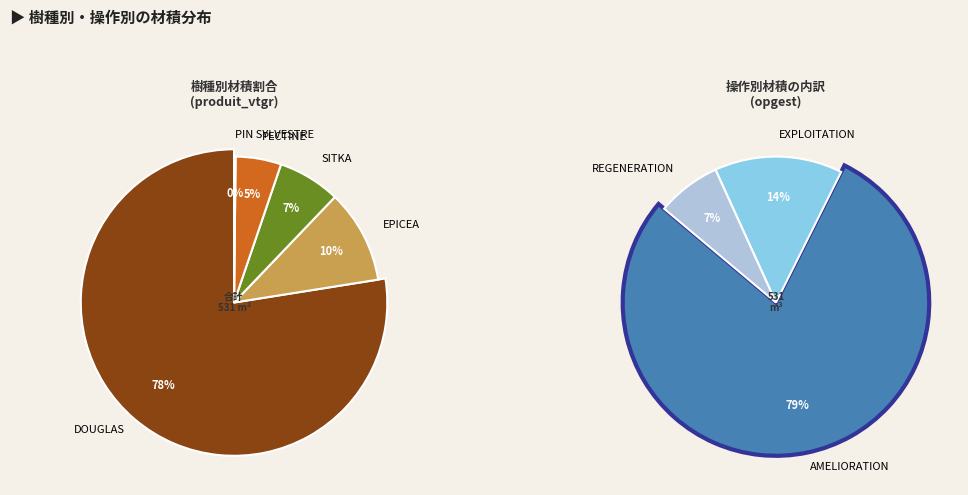

Does EPICEA account for over 50% of the chart?

No